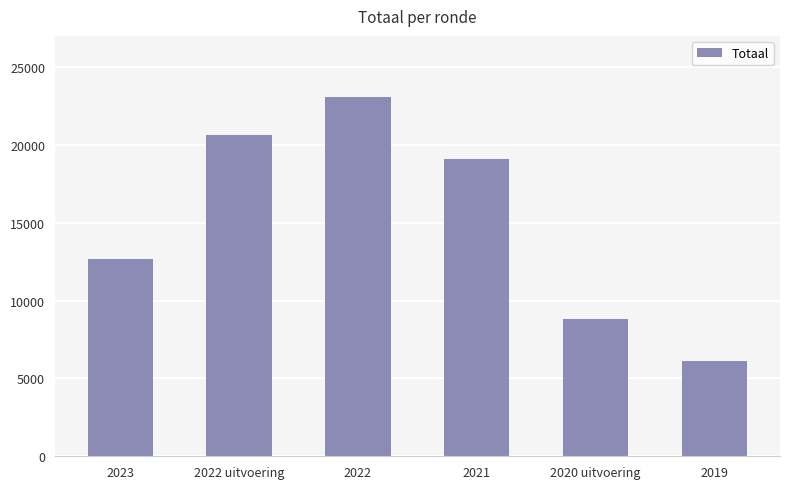

Where does the data first go above 19078?

2022 uitvoering